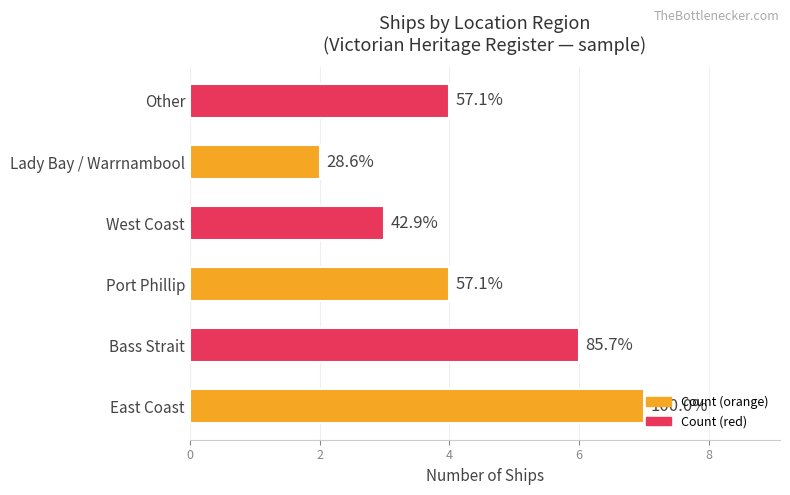

Does the chart contain any negative values?

No